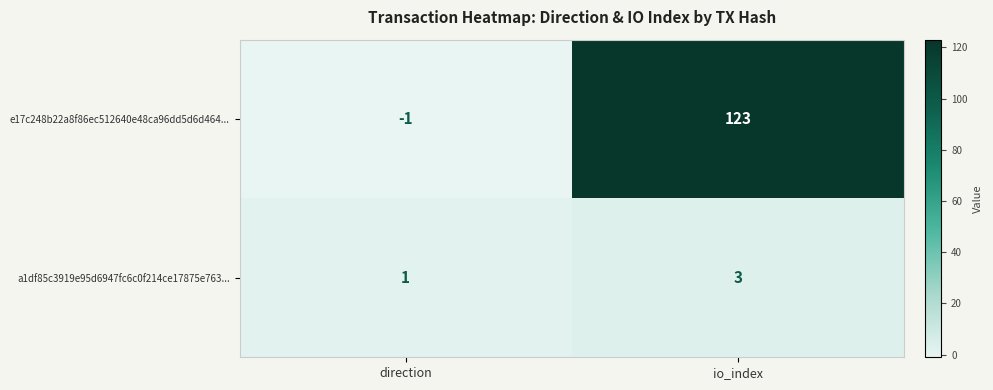

Is it true that a1df85c3919e95d6947fc6c0f214ce17875e763... equals 3 at io_index?

True